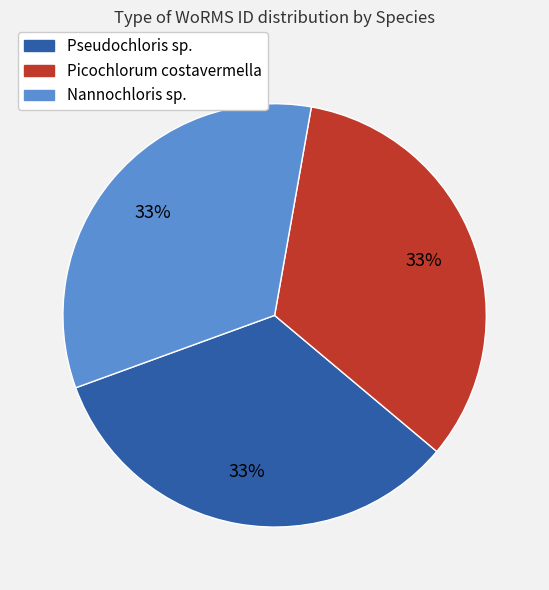

Does any single category account for the majority?

No